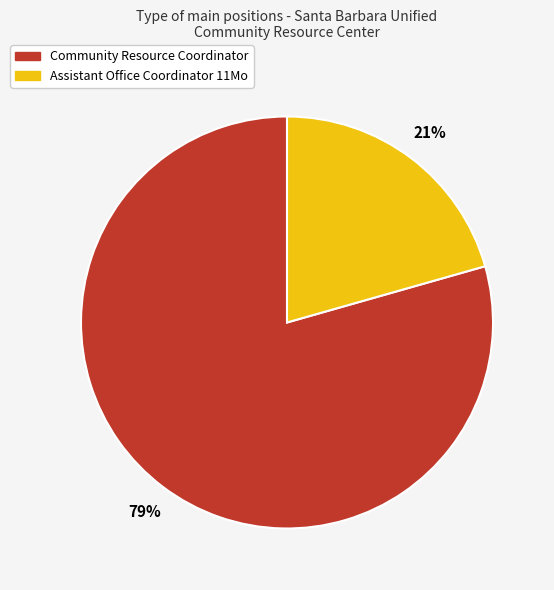

True or false: Community Resource Coordinator accounts for 70% of the total.

False